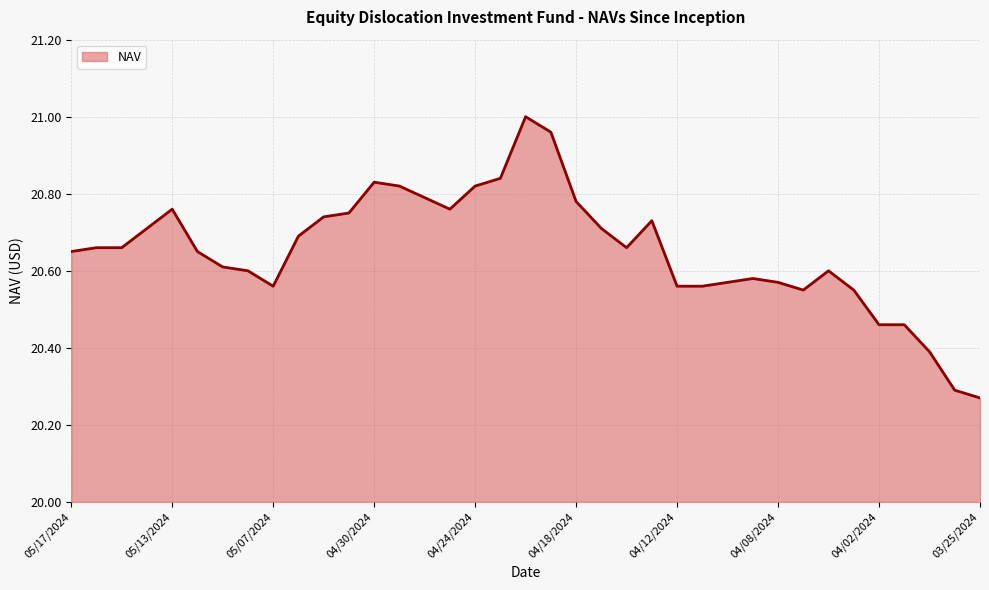

What is the difference between the maximum and minimum values?

0.7